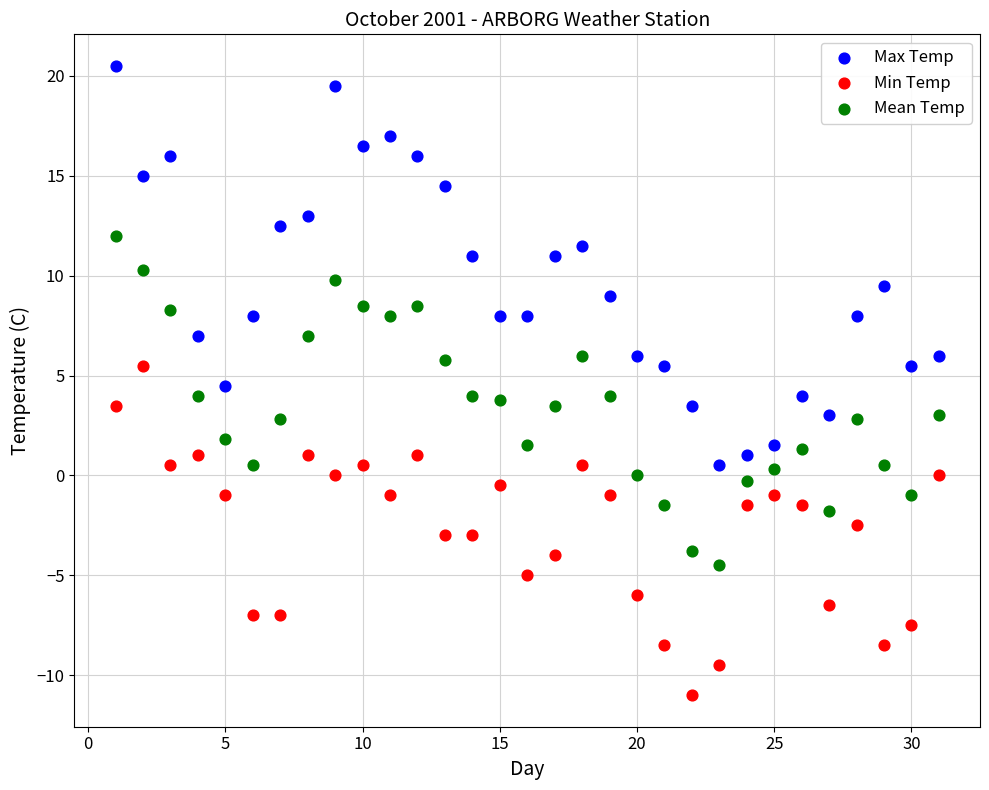

Across all data points, what is the range of Y values (max minus min)?

31.5